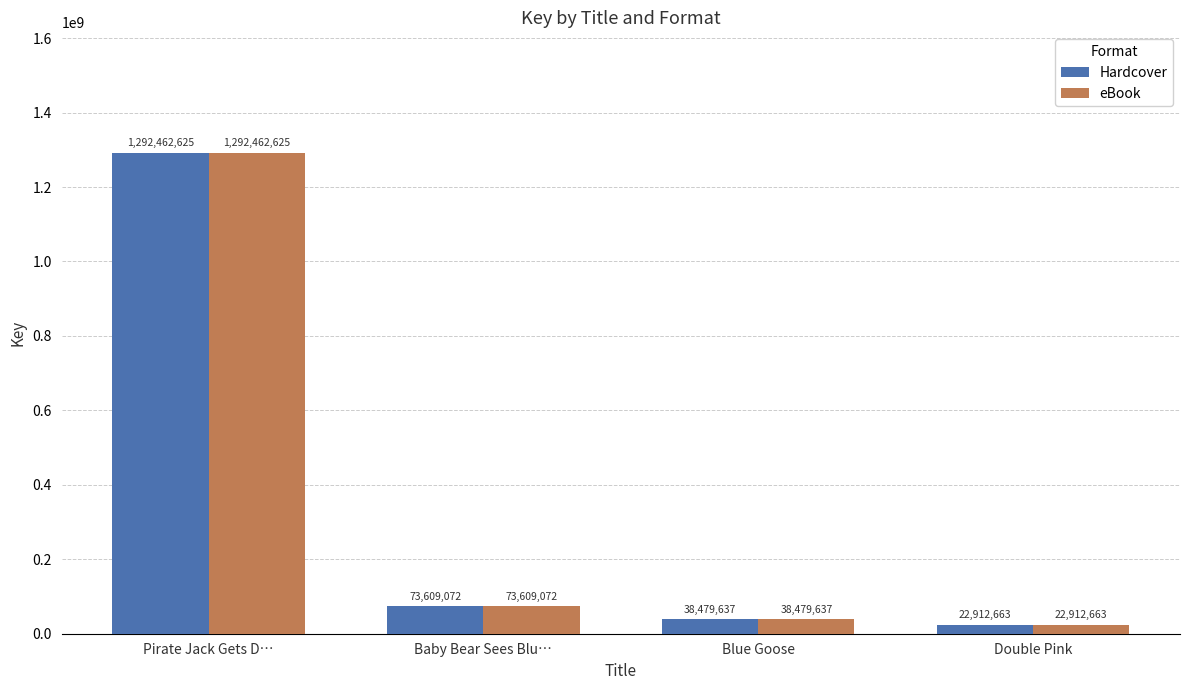

At which label is Hardcover closest to 657687644?

Baby Bear Sees Blu…